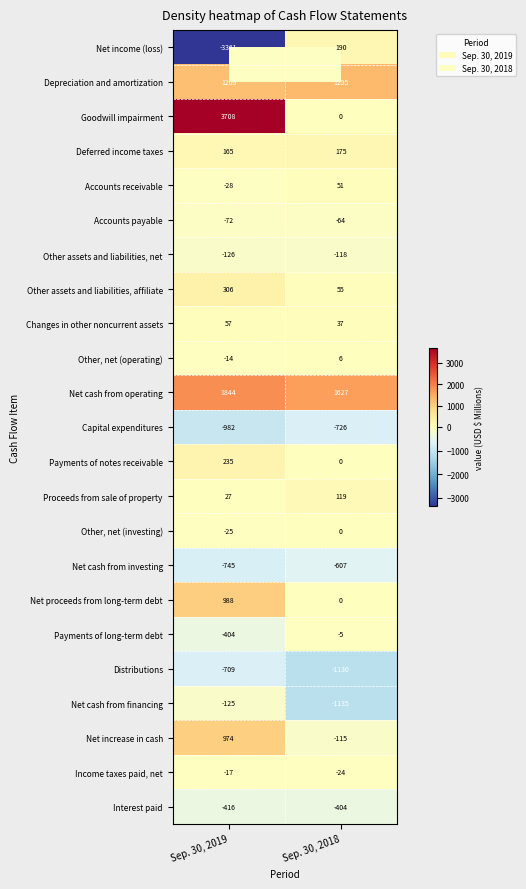

How many series are shown in this chart?

23